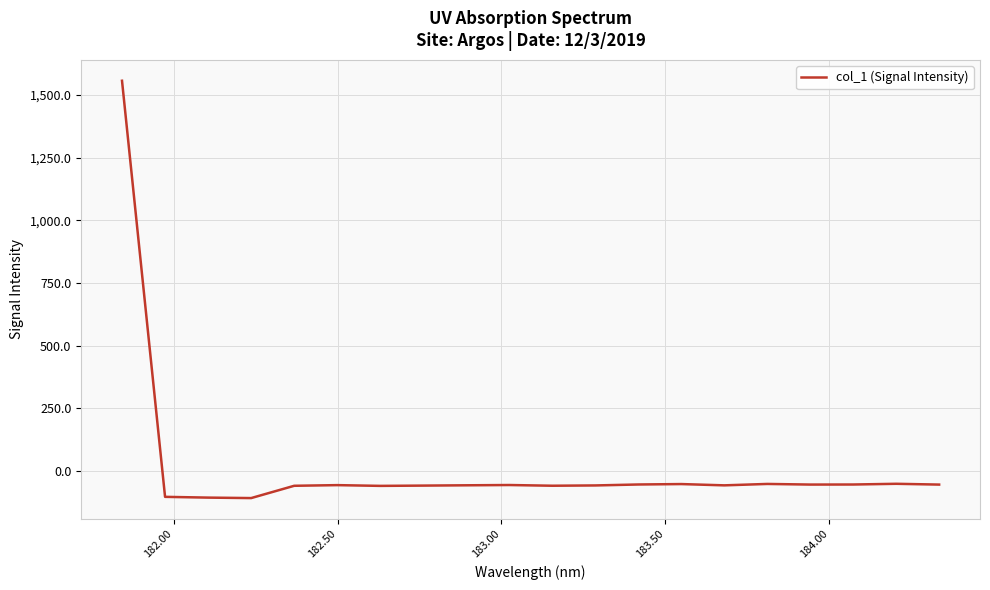

What is the minimum value shown in the chart?

-107.3